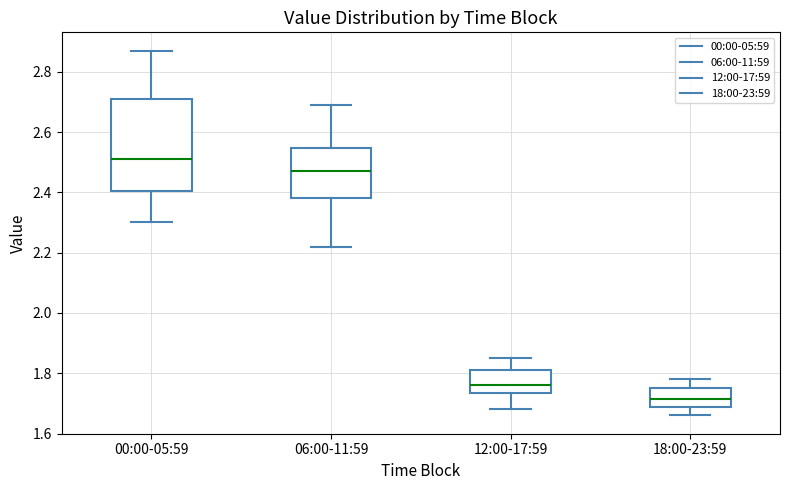

Which box has the lowest median line?

18:00-23:59